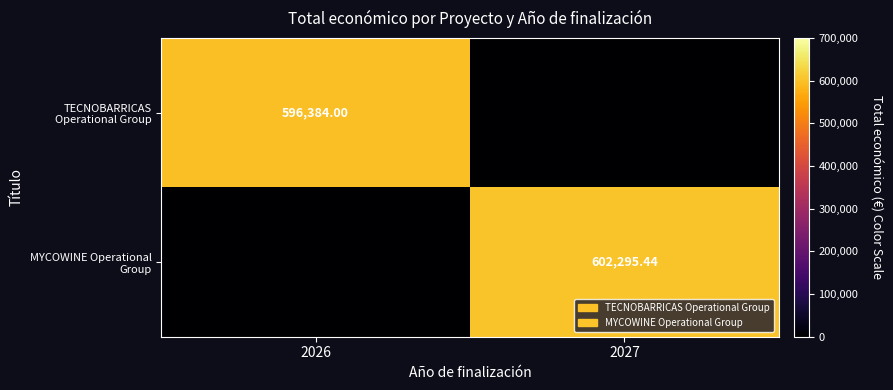

How many values in the MYCOWINE Operational Group series exceed 602295?

1